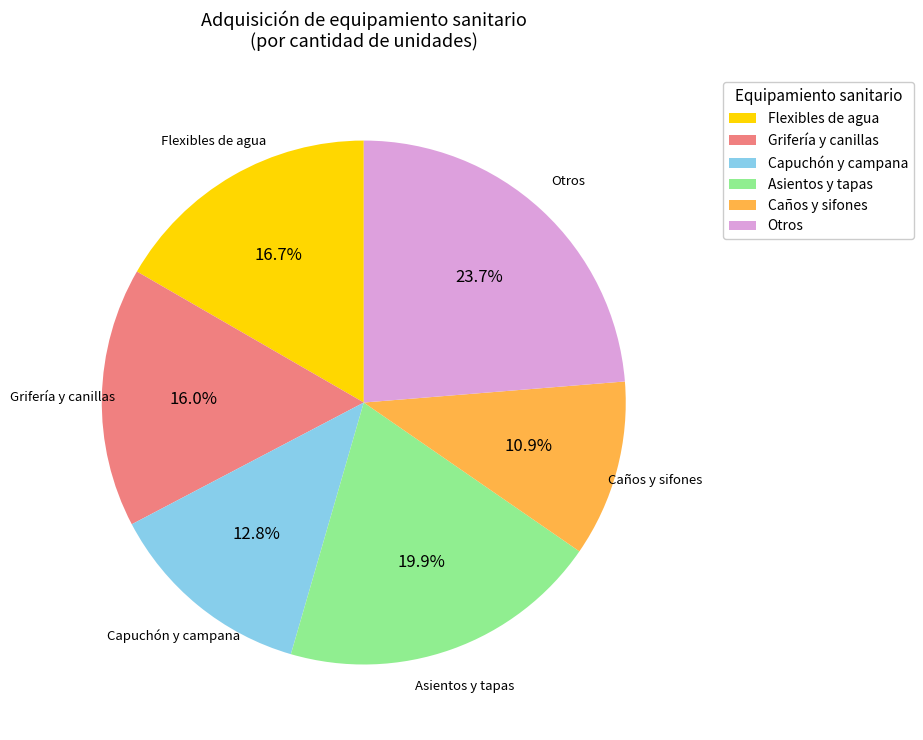

Which slice is the smallest?

Caños y sifones